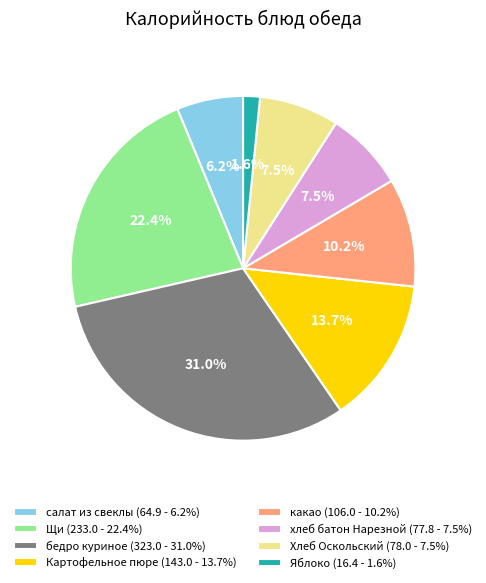

Does бедро куриное account for over 50% of the chart?

No